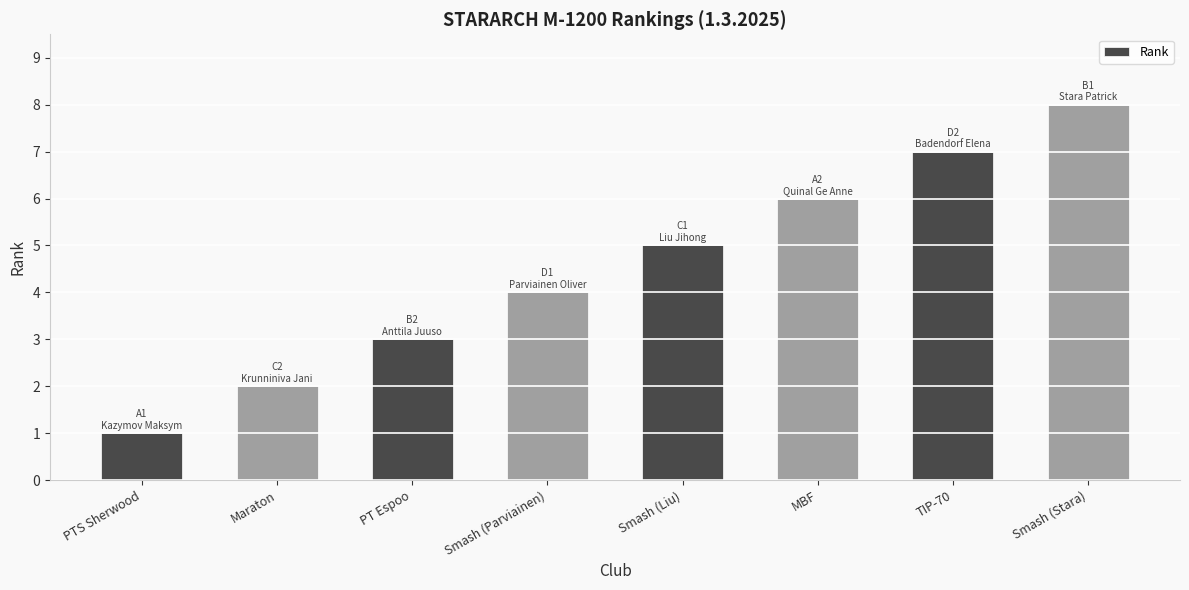

What is the difference between the maximum and minimum values?

7